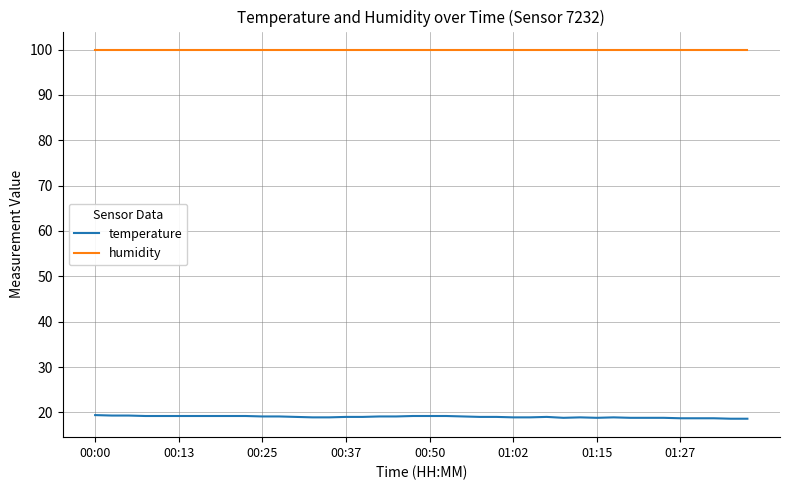

True or false: humidity and temperature cross at least once.

False